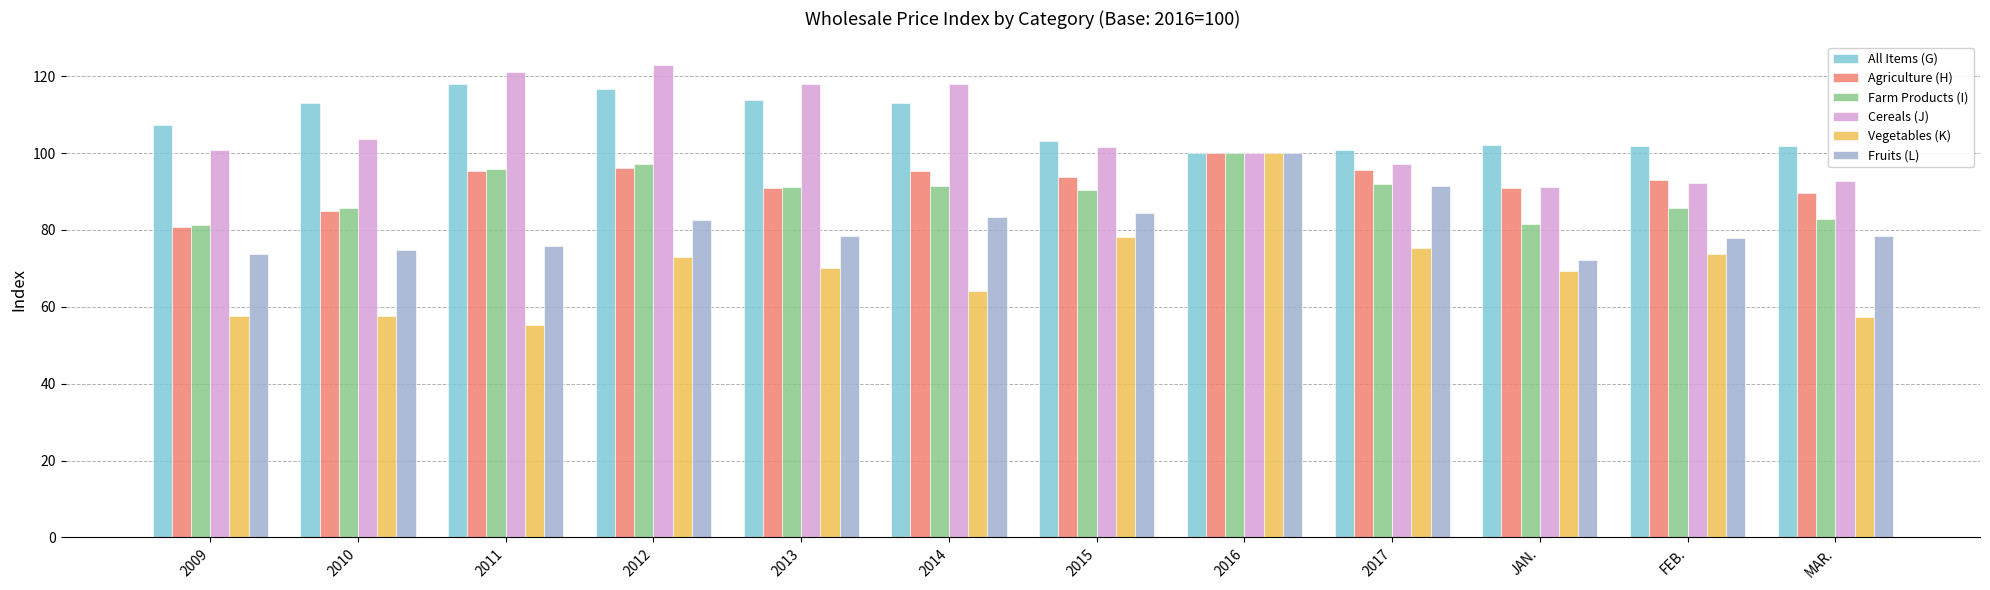

At which category is the sum across all series the highest?

2016